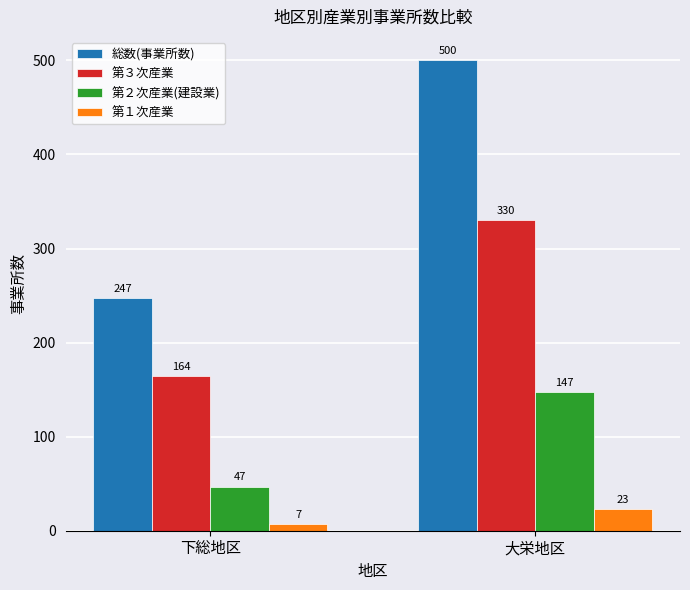

What is the difference between the 第３次産業 values at 下総地区 and 大栄地区?

166